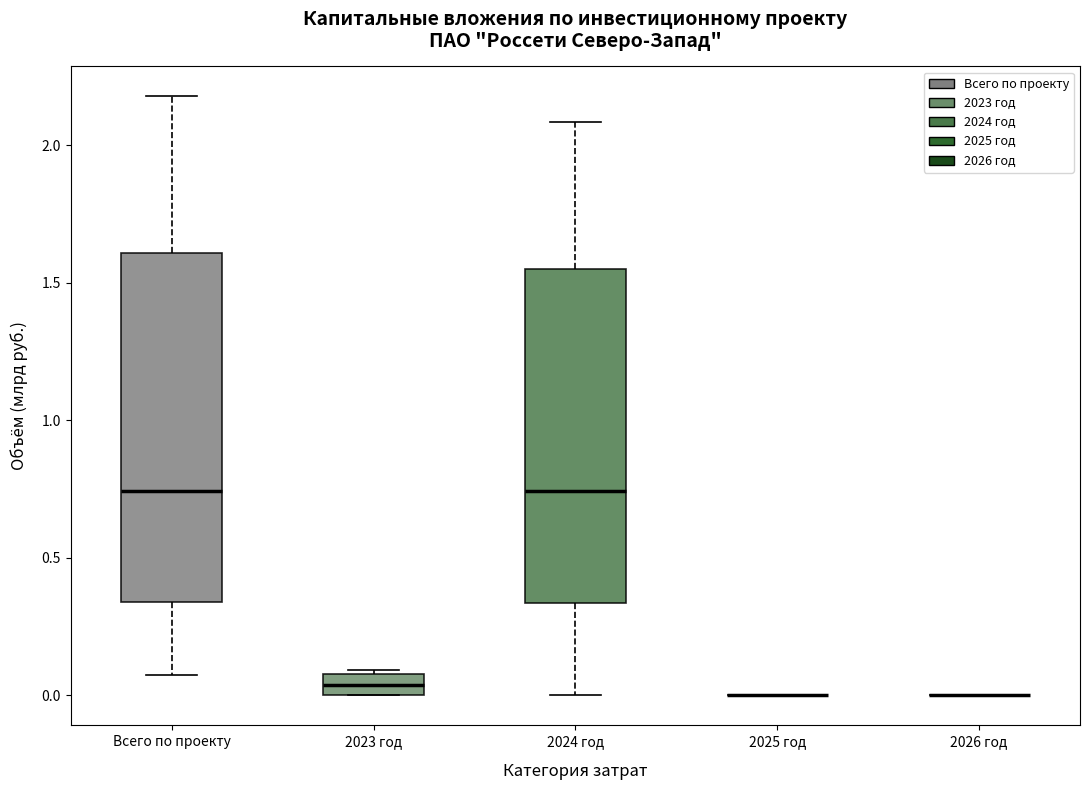

Reading left to right, read every box against the y-axis: the position of its median line, the range the box covers, and the ends of its whiskers. The values are not printed on the chart, so give them approximately, as read against the axis.

Всего по проекту: median 0.75, box 0.35 to 1.60, whiskers 0.05 to 2.20
2023 год: median 0.05, box 0.00 to 0.10, whiskers 0.00 to 0.10 (just above the box's upper edge)
2024 год: median 0.75, box 0.35 to 1.55, whiskers 0.00 to 2.10
2025 год: box collapsed to a line at 0.00, whiskers 0.00 to 0.00
2026 год: box collapsed to a line at 0.00, whiskers 0.00 to 0.00